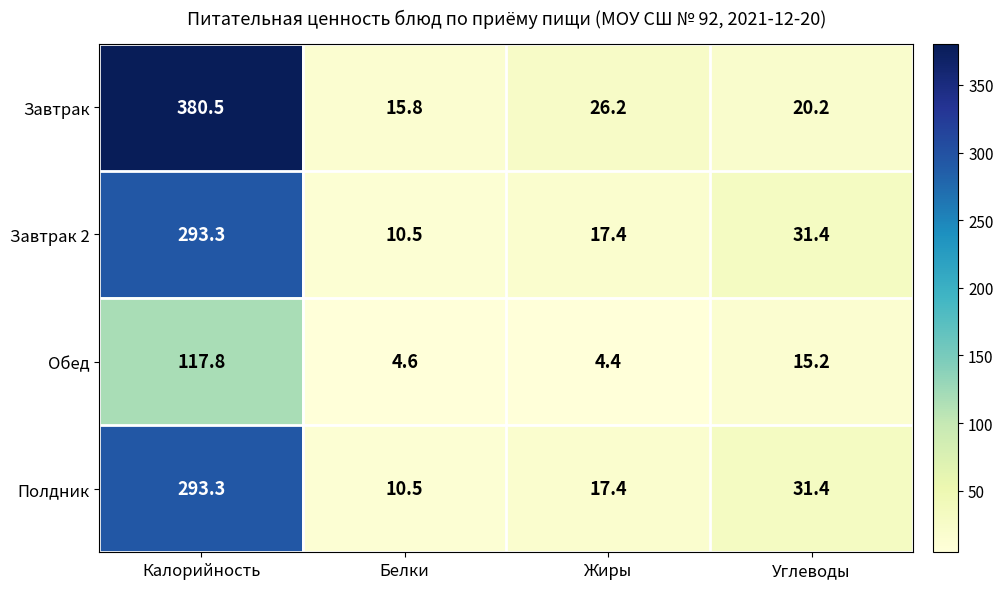

Rank the categories by Завтрак 2 value from highest to lowest.

Калорийность, Углеводы, Жиры, Белки